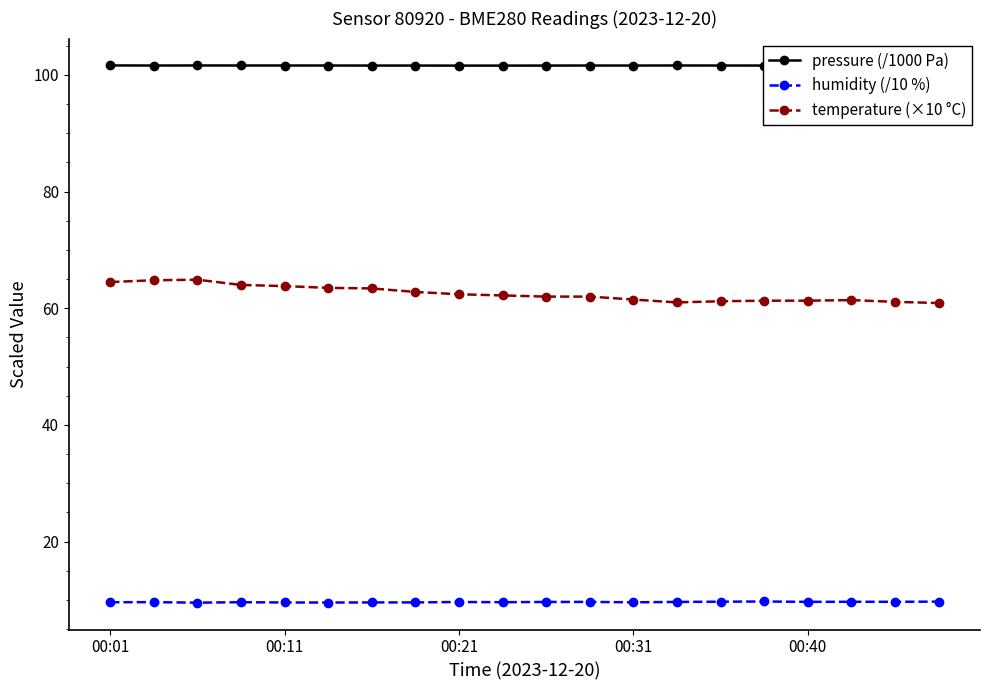

What are all the series names shown in the legend?

pressure (/1000 Pa), humidity (/10 %), temperature (×10 °C)